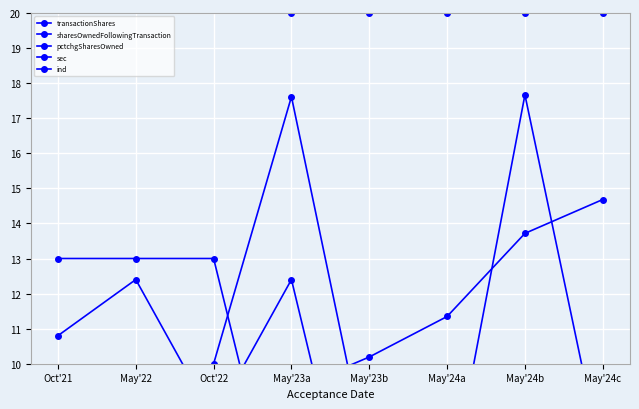

What is the value of the ind point at the 8th from the left?

20.0